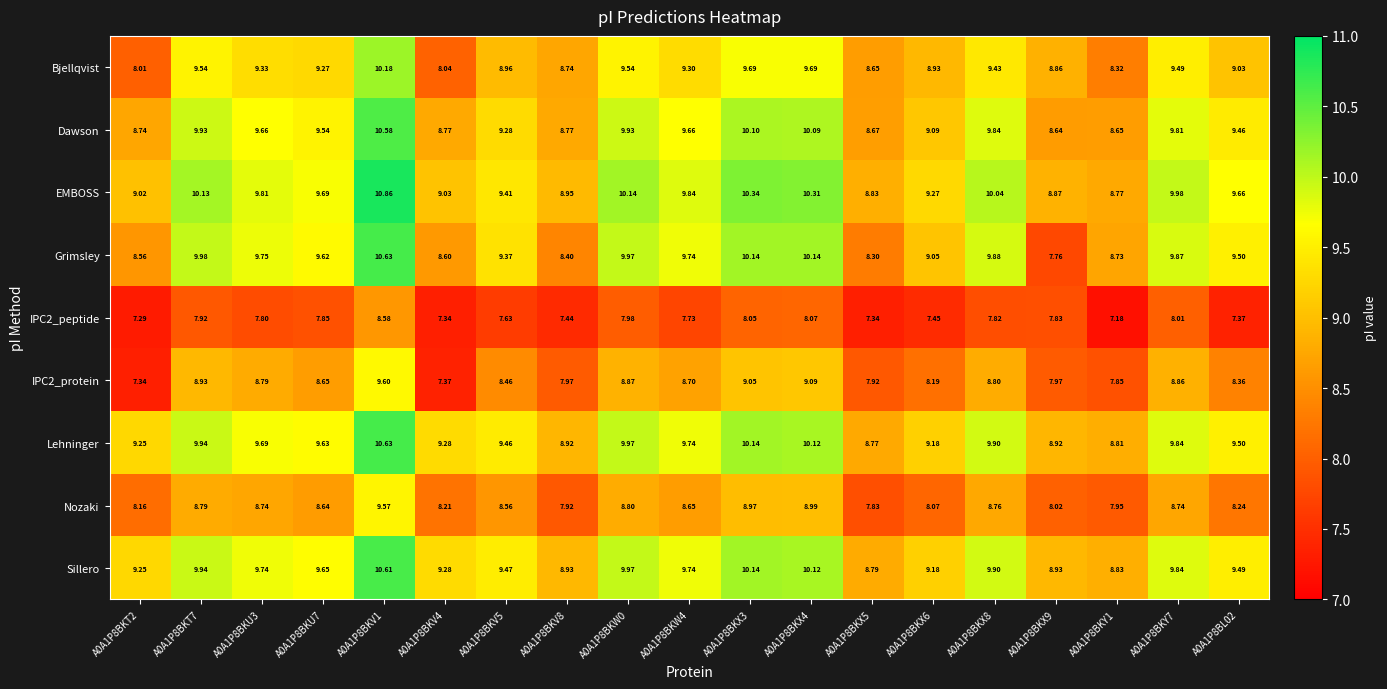

Between A0A1P8BKV1 and A0A1P8BKV8, which series saw the biggest shift?

Grimsley